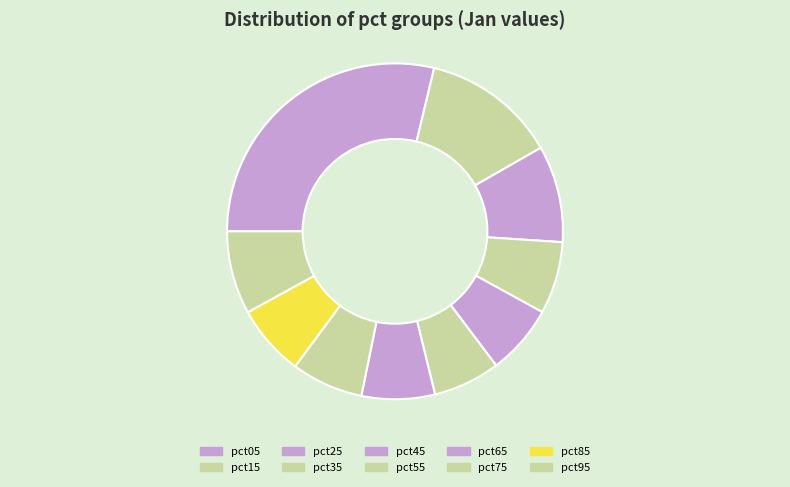

Rank the categories by value from highest to lowest.

pct05, pct15, pct25, pct95, pct65, pct35, pct75, pct85, pct45, pct55